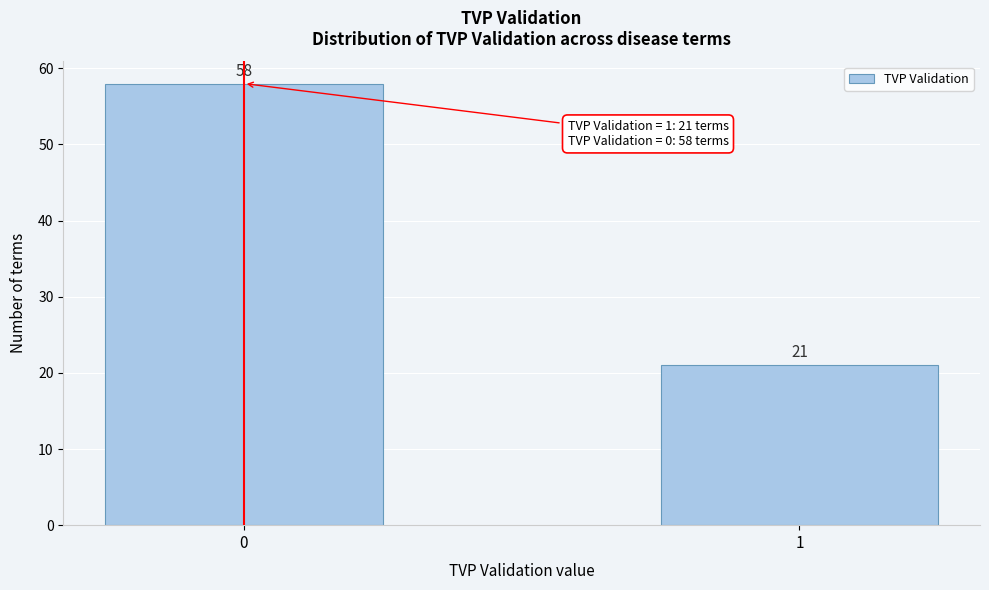

Reading left to right, extract all data points from this chart.

58	21